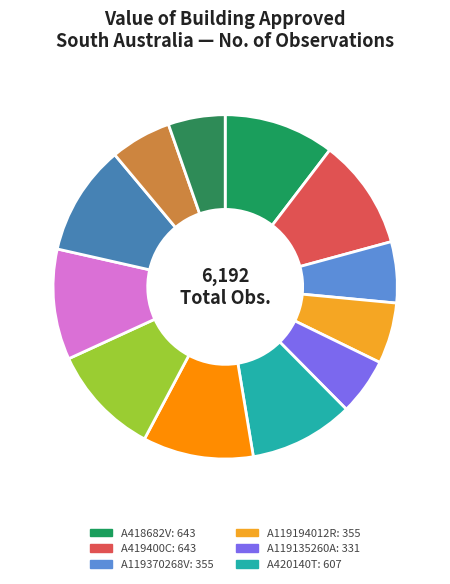

To the nearest percent, what is the average slice percentage?

8%